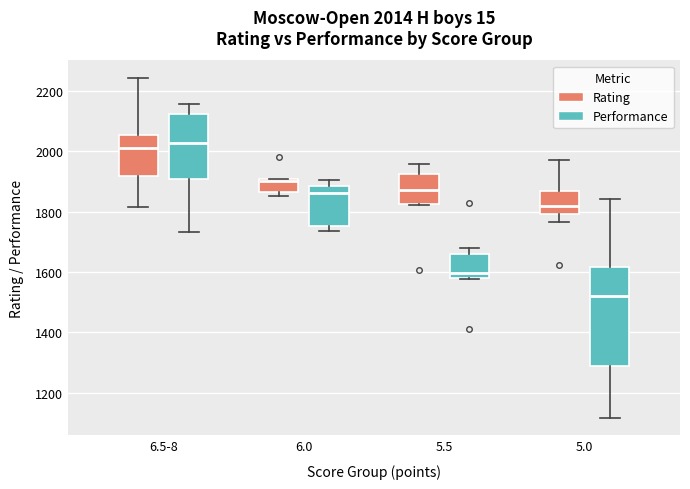

Which box's median line is the lowest?

5.0 (Performance)